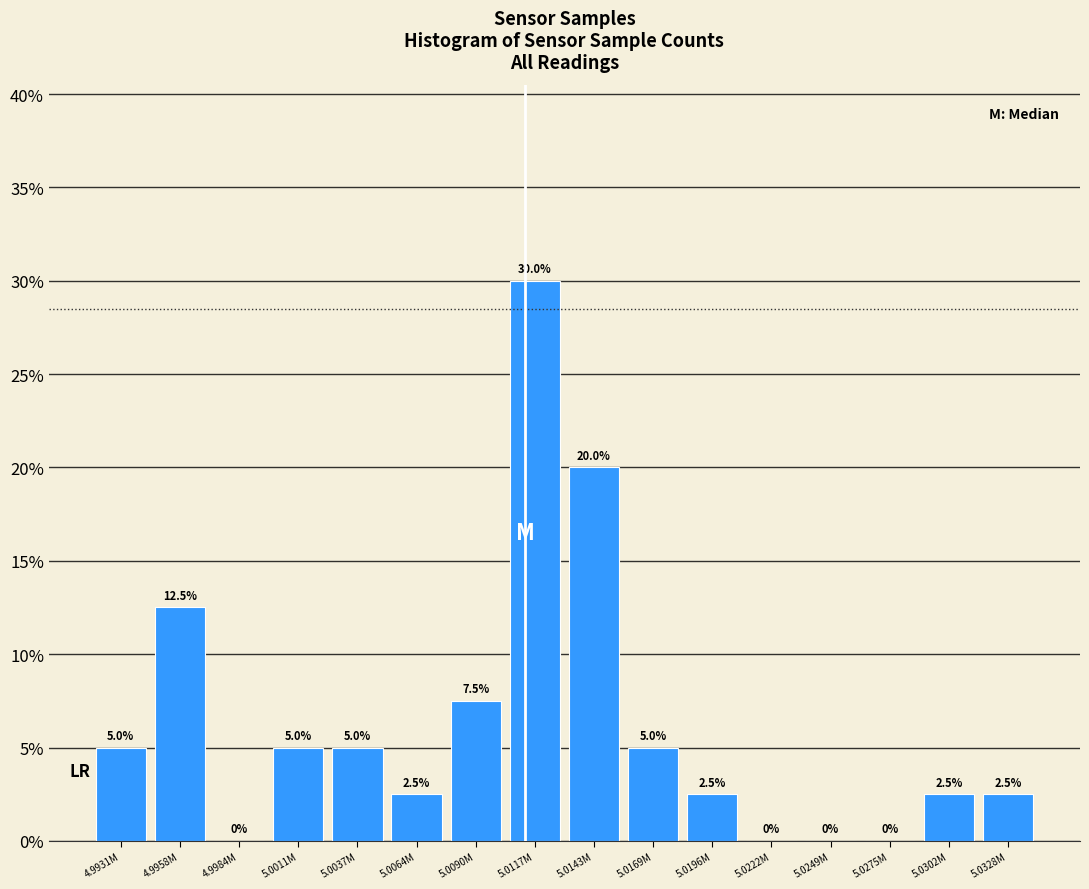

Reading left to right, list all the values displayed in this chart.

4.9931M=5.0	4.9958M=12.5	4.9984M=0.0	5.0011M=5.0	5.0037M=5.0	5.0064M=2.5	5.0090M=7.5	5.0117M=30.0	5.0143M=20.0	5.0169M=5.0	5.0196M=2.5	5.0222M=0.0	5.0249M=0.0	5.0275M=0.0	5.0302M=2.5	5.0328M=2.5